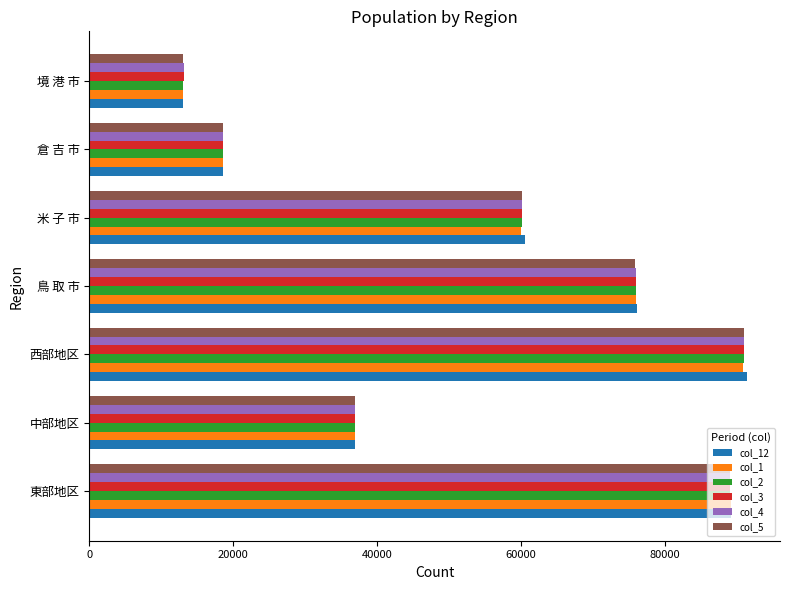

Which label corresponds to the smallest value in the chart?

境 港 市